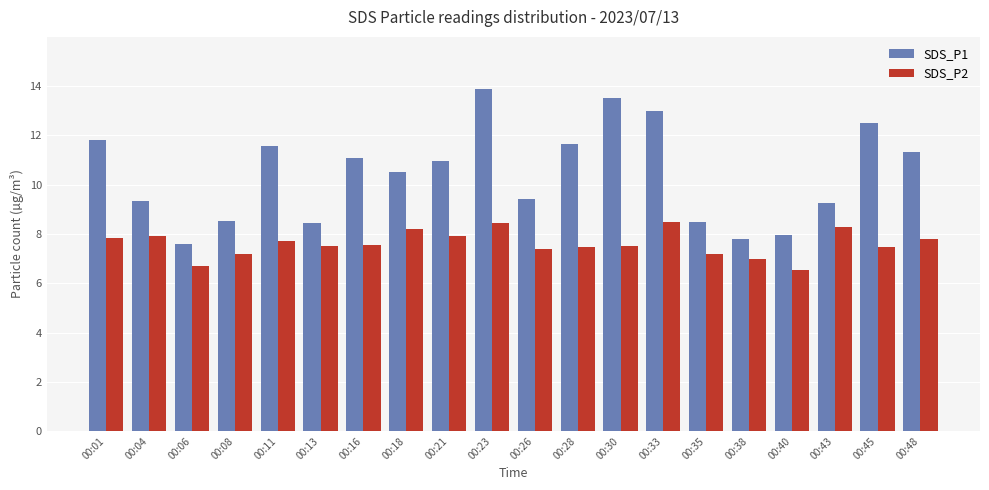

What is the average value of the SDS_P2 series?

7.6